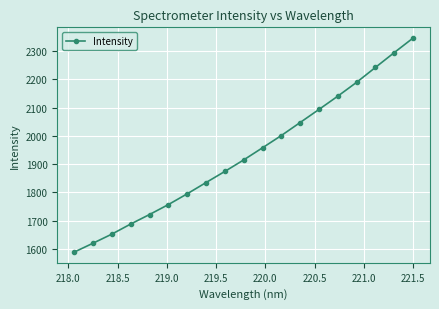

What is the minimum value shown in the chart?

1589.1